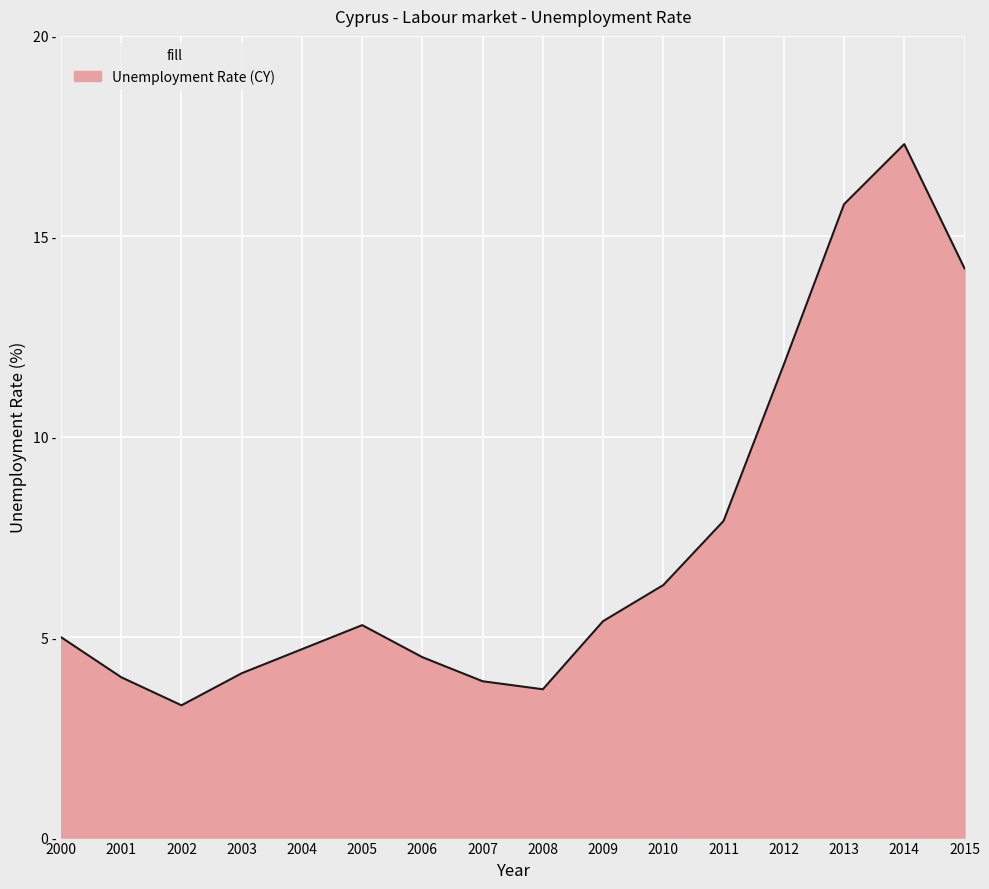

Reading left to right, extract all data points from this chart.

2000=5.0	2001=4.0	2002=3.3	2003=4.1	2004=4.7	2005=5.3	2006=4.5	2007=3.9	2008=3.7	2009=5.4	2010=6.3	2011=7.9	2012=11.8	2013=15.8	2014=17.3	2015=14.2